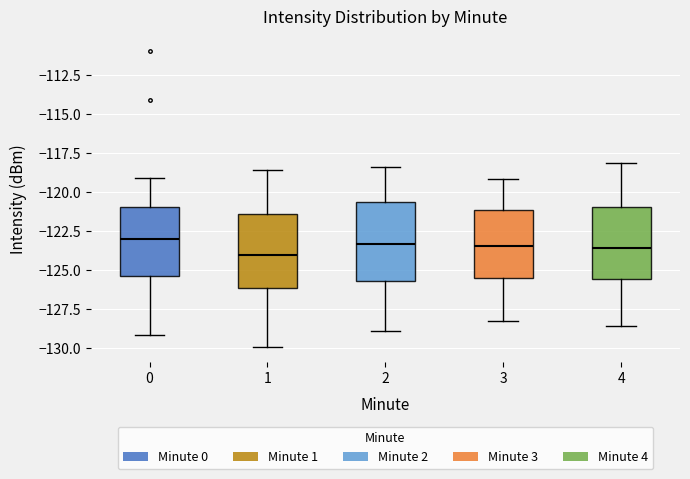

Where does the lower whisker of the box at x = 1 end on the y-axis? The values are not printed on the chart, so give them approximately, as read against the axis.

-130.0